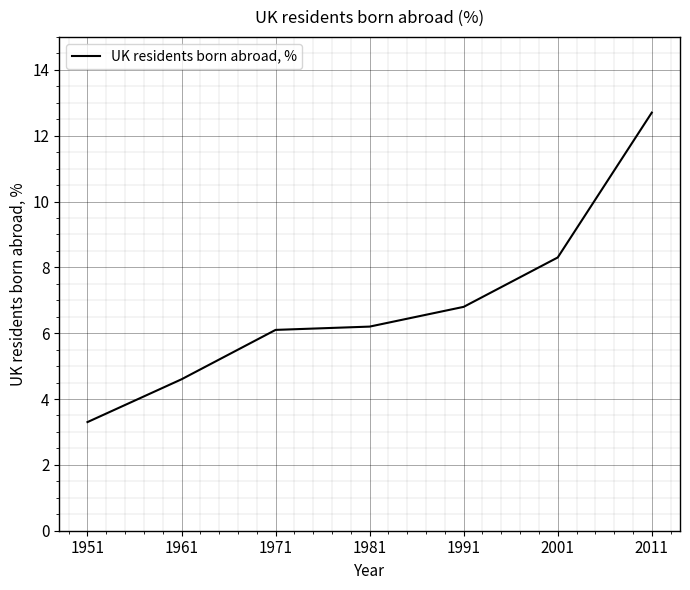

What is the difference between the maximum and minimum values?

9.4